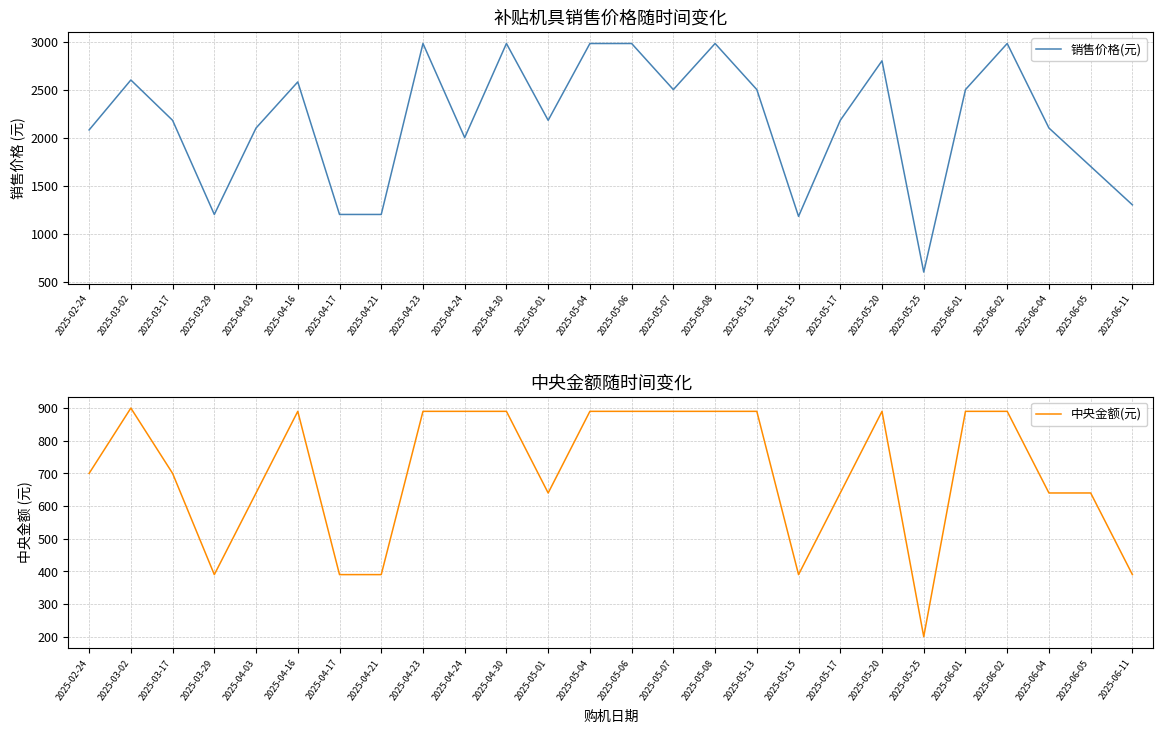

What is the value of the 销售价格(元) point at the 3rd from the left?

2180